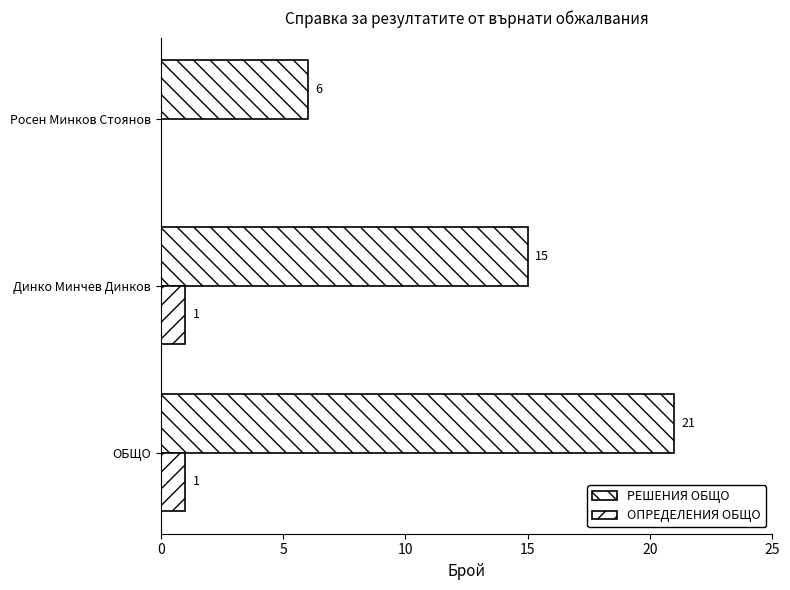

Reading left to right, what are all the values shown in this chart?

РЕШЕНИЯ ОБЩО: 0=21	5=15	10=6
ОПРЕДЕЛЕНИЯ ОБЩО: 0=1	5=1	10=0